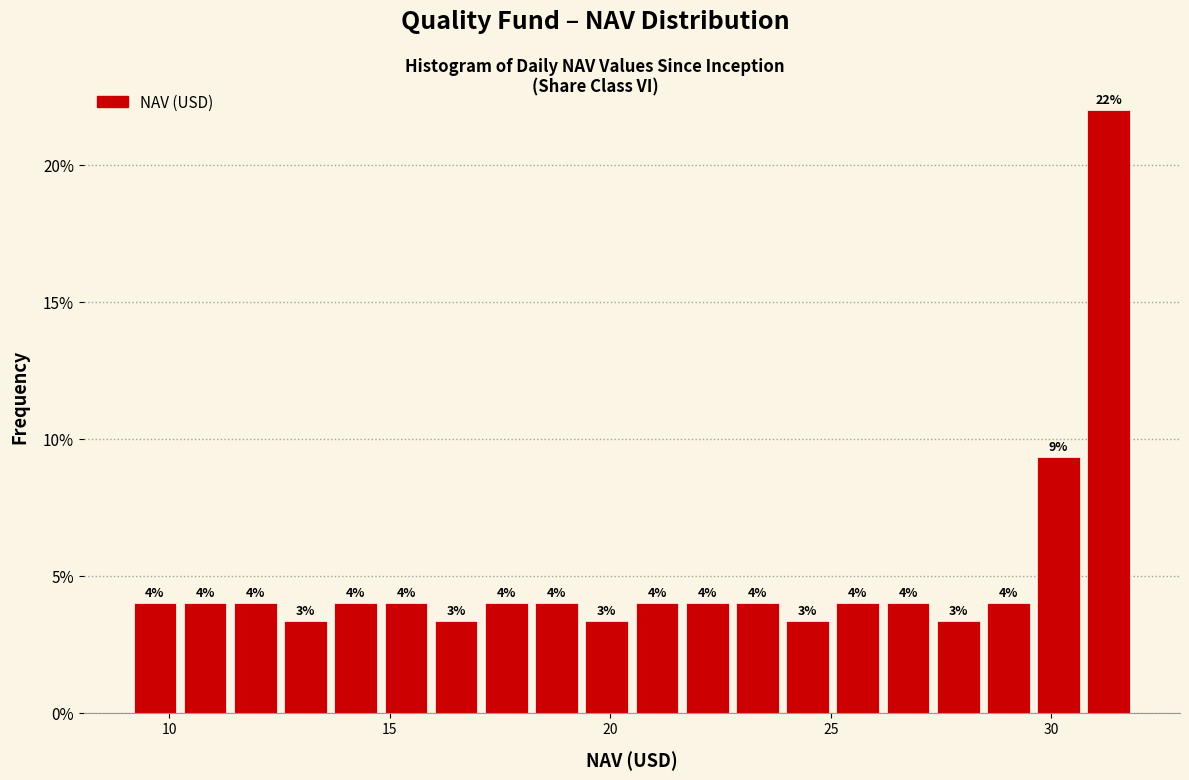

Read against the x-axis, roughly where is the centre of the tallest bar?

31.5